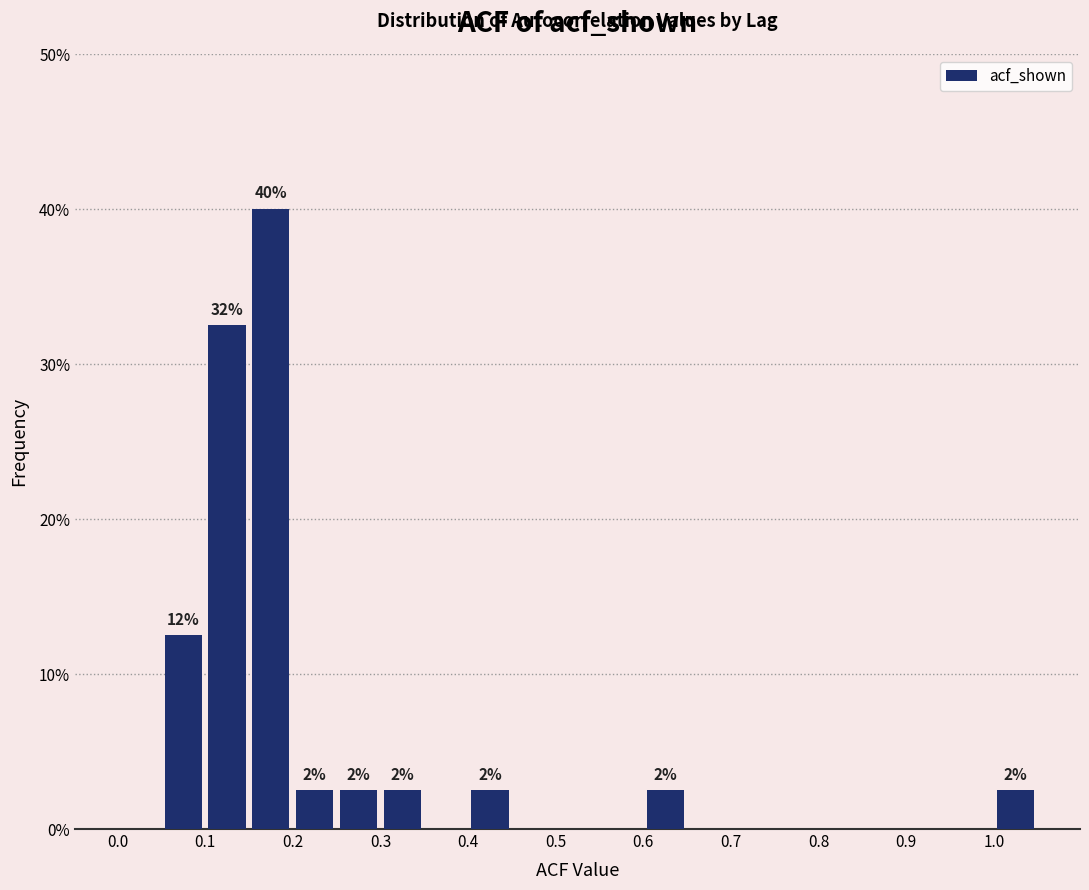

Which range on the x-axis has the tallest bar?

0.15 to 0.20